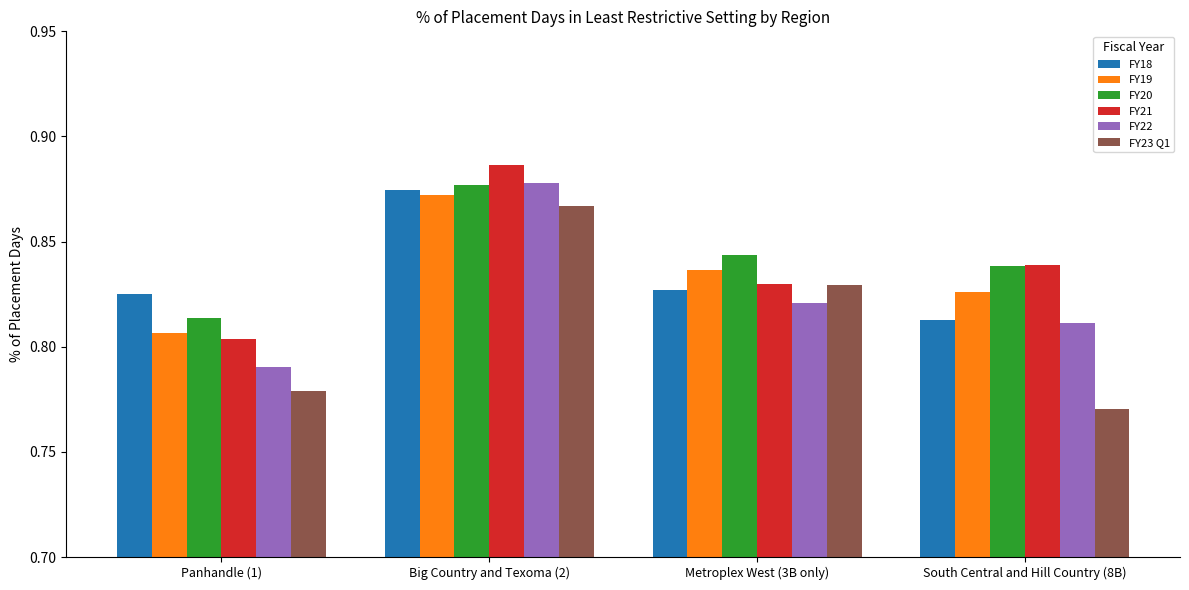

Is it true that FY21 equals 1.3 at Metroplex West (3B only)?

False